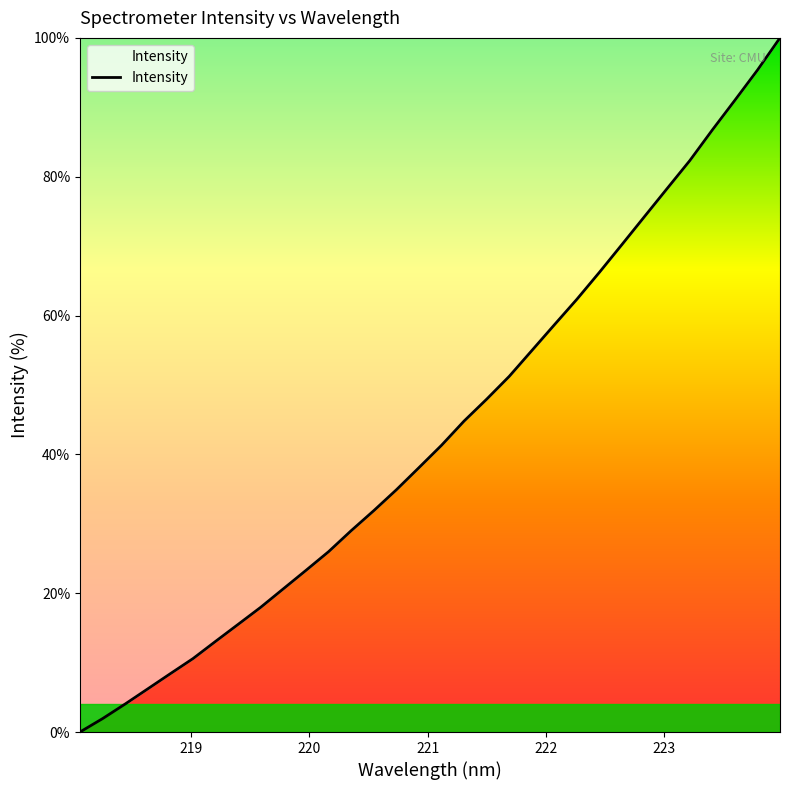

What is the difference between the second highest and second lowest values?

93.4